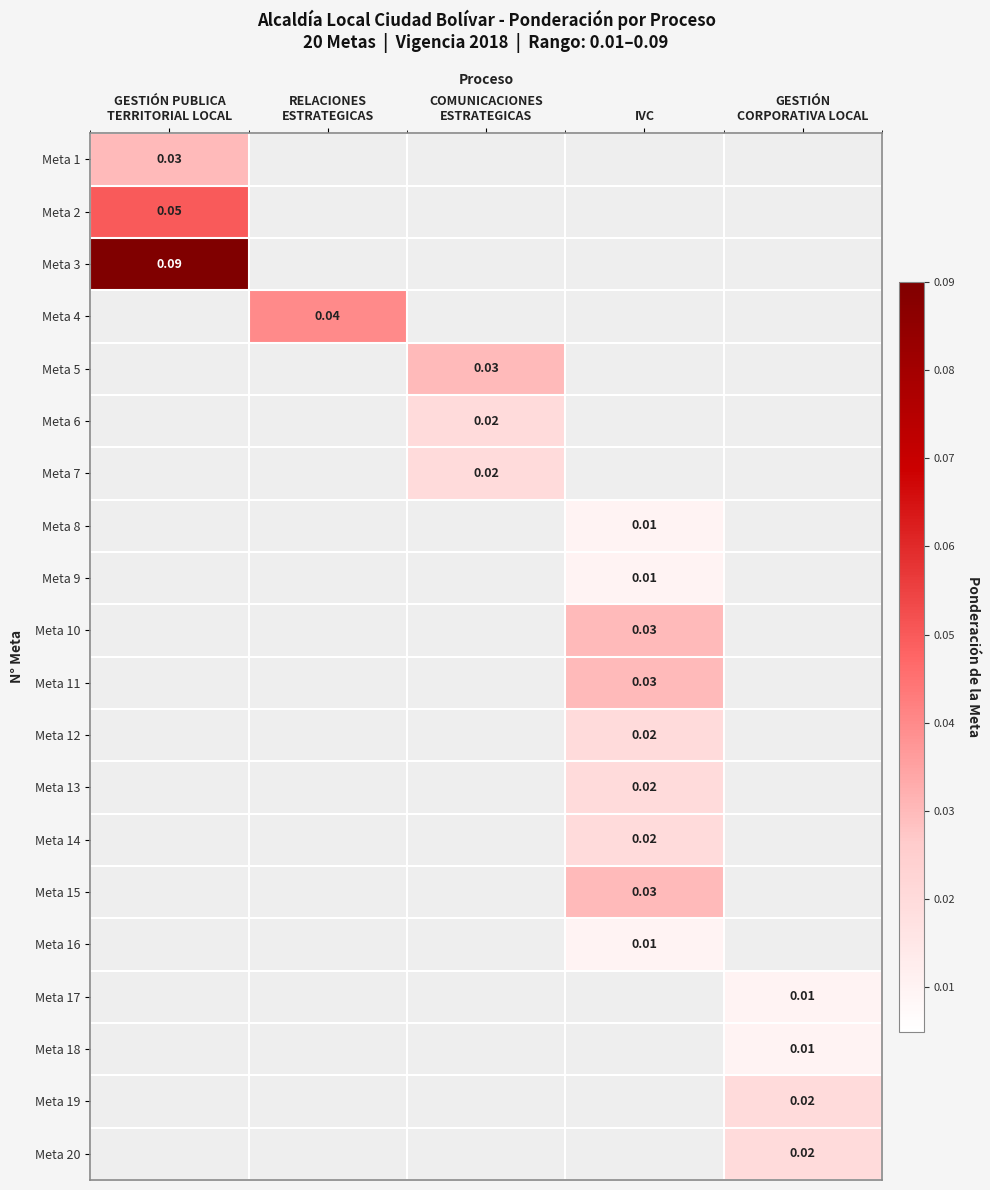

Rank the series at RELACIONES ESTRATEGICAS from lowest to highest value.

Meta 1, Meta 2, Meta 3, Meta 5, Meta 6, Meta 7, Meta 8, Meta 9, Meta 10, Meta 11, Meta 12, Meta 13, Meta 14, Meta 15, Meta 16, Meta 17, Meta 18, Meta 19, Meta 20, Meta 4